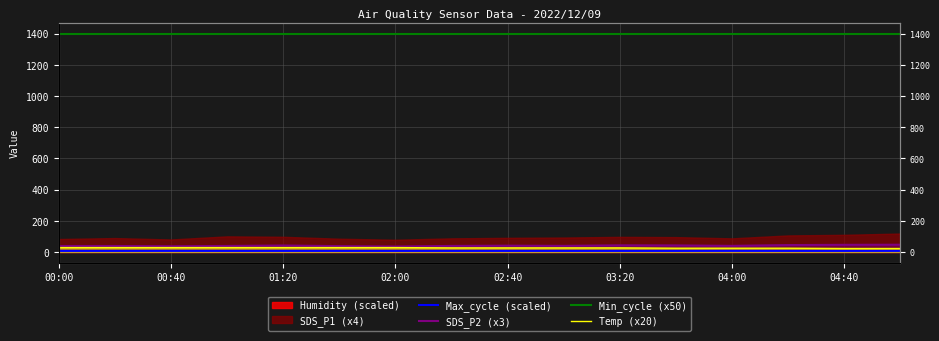

True or false: Min_cycle (x50) and SDS_P2 (x3) cross at least once.

False